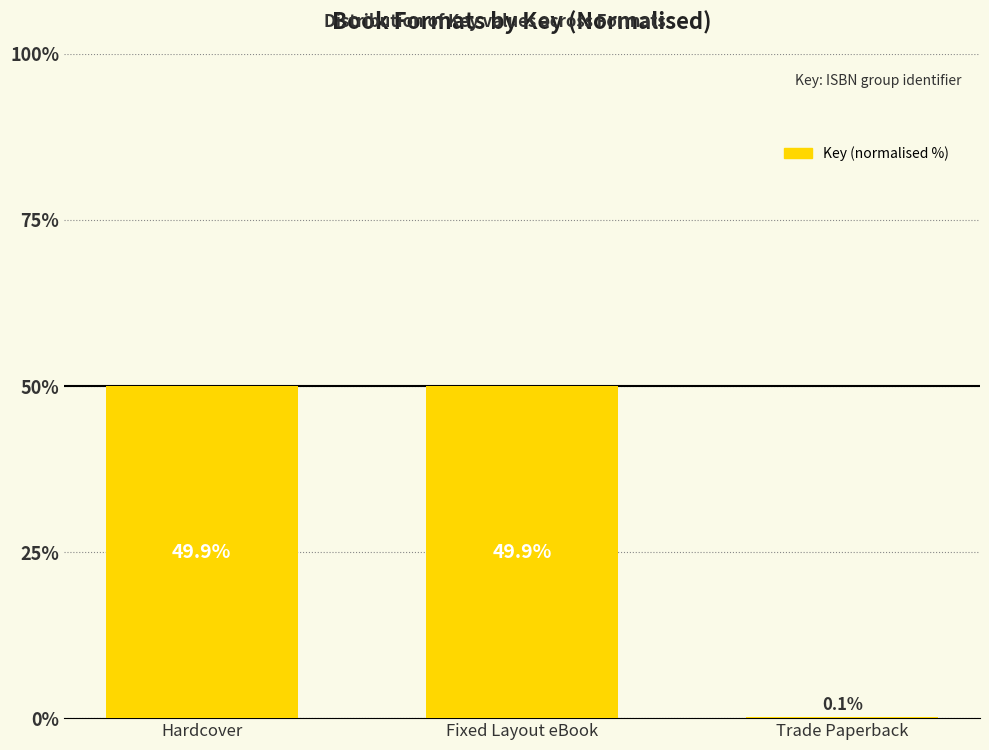

At which label does the data first exceed 49?

Hardcover